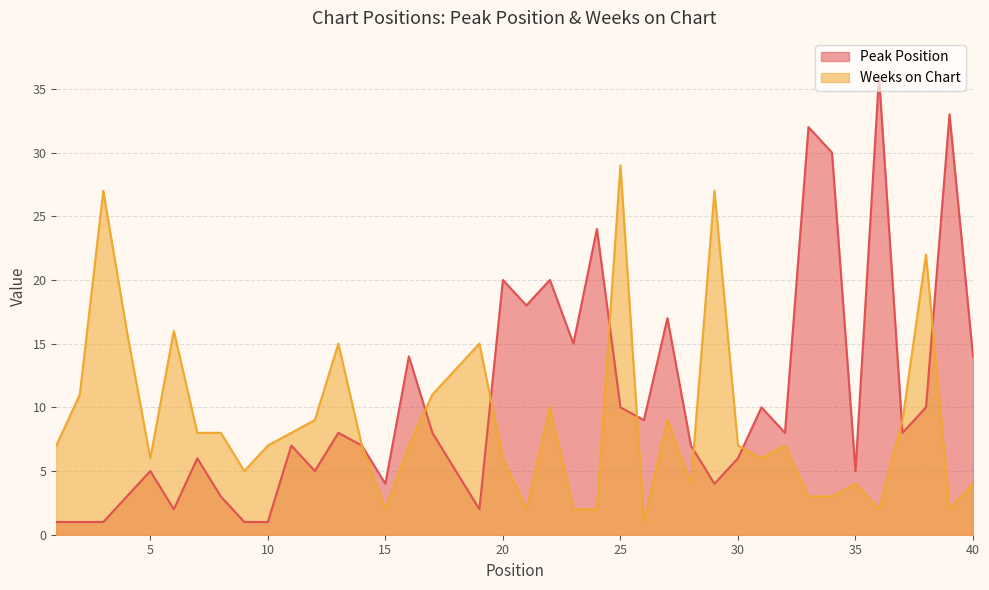

At which category is the sum across all series the highest?

25